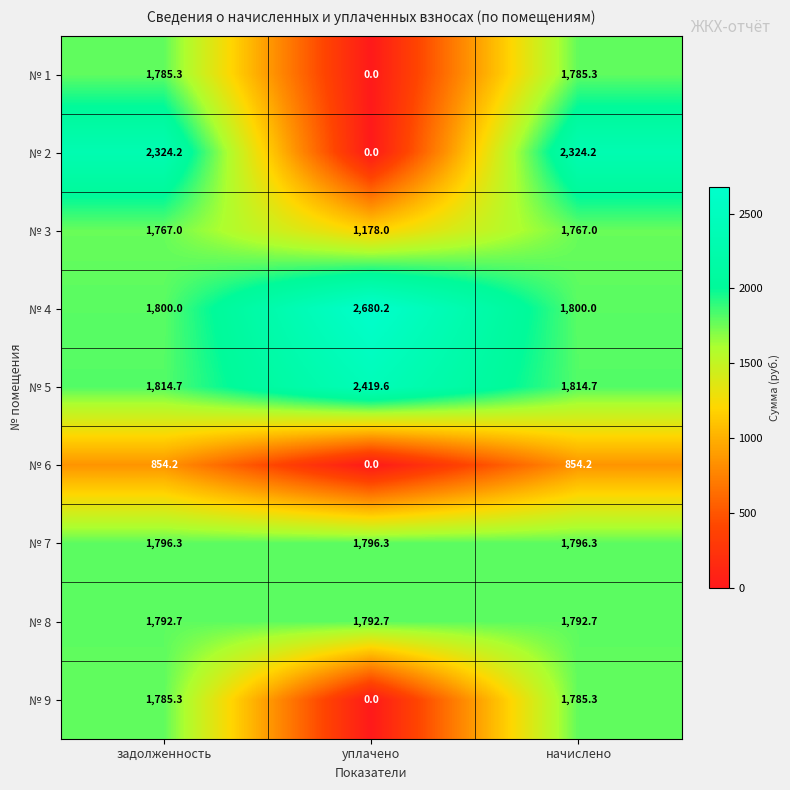

Reading left to right, extract all data points from this chart.

№ 1: задолженность=1785.3	уплачено=0.0	начислено=1785.3
№ 2: задолженность=2324.2	уплачено=0.0	начислено=2324.2
№ 3: задолженность=1767.0	уплачено=1178.0	начислено=1767.0
№ 4: задолженность=1800.0	уплачено=2680.2	начислено=1800.0
№ 5: задолженность=1814.7	уплачено=2419.6	начислено=1814.7
№ 6: задолженность=854.2	уплачено=0.0	начислено=854.2
№ 7: задолженность=1796.3	уплачено=1796.3	начислено=1796.3
№ 8: задолженность=1792.7	уплачено=1792.7	начислено=1792.7
№ 9: задолженность=1785.3	уплачено=0.0	начислено=1785.3